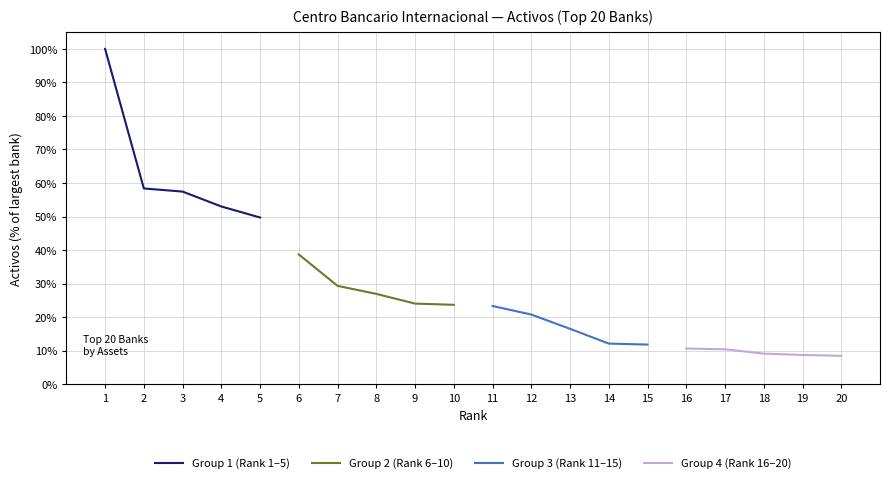

The Group 1 (Rank 1–5) series shows 71.0 at 4. True or false?

False